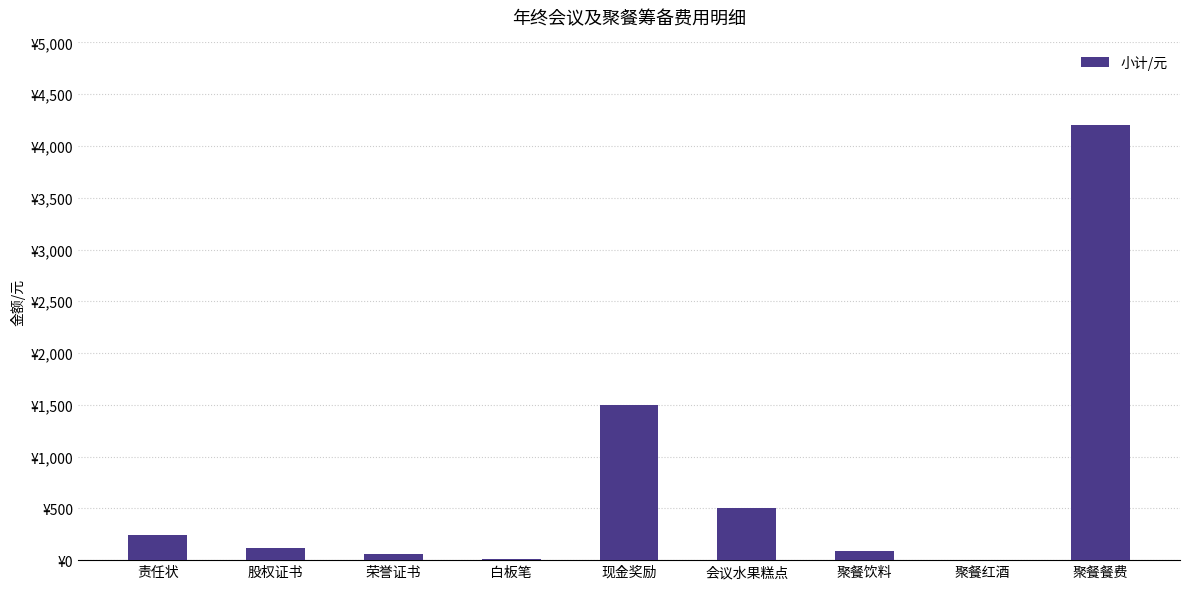

Are the bars horizontal?

No